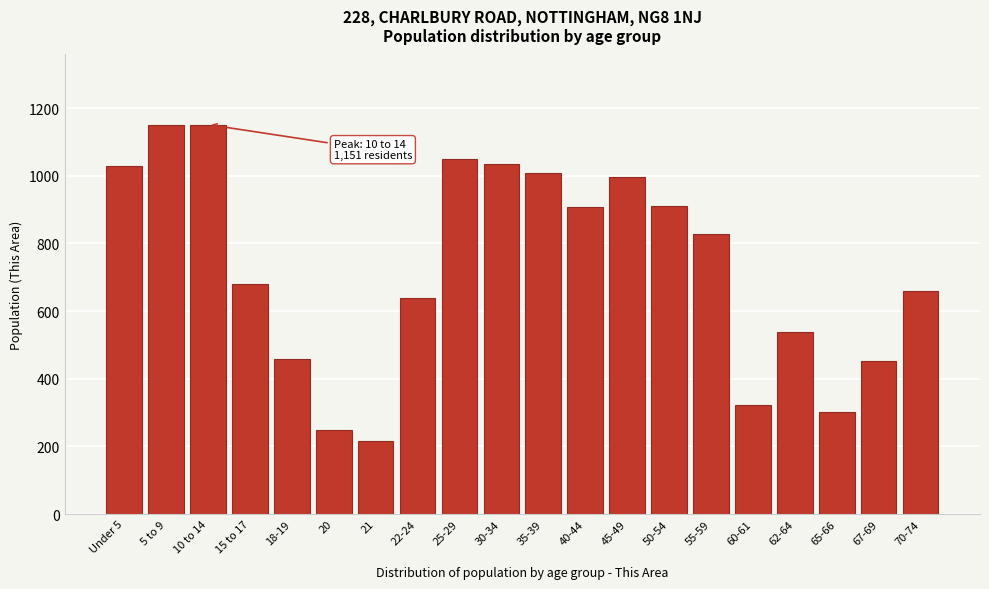

What is the change in value from 5 to 9 to 15 to 17?

-470